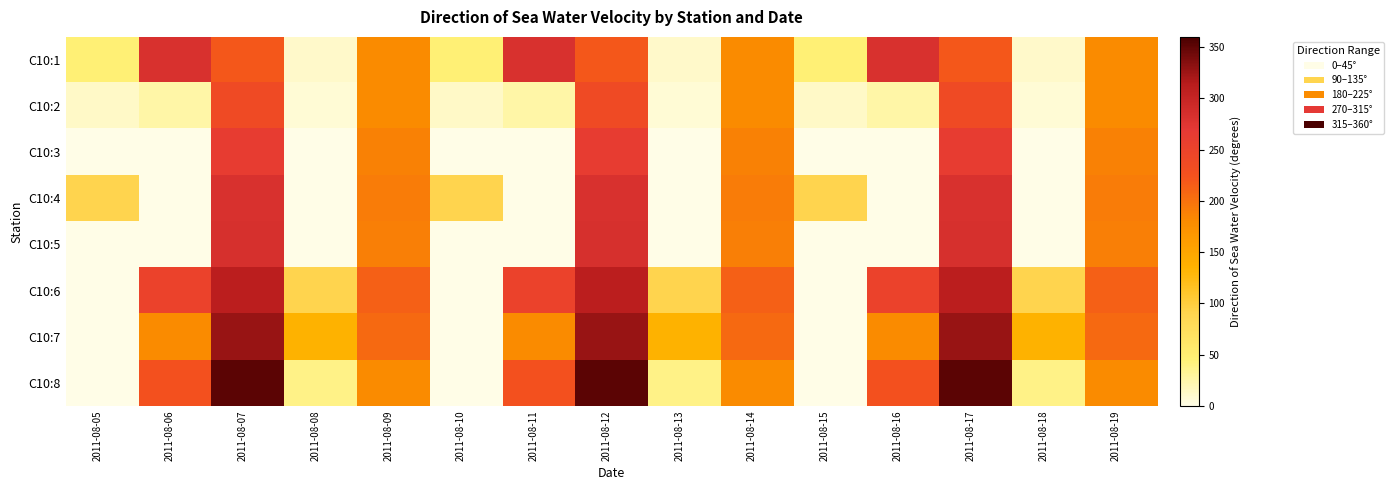

At which category is the sum across all series the highest?

2011-08-07